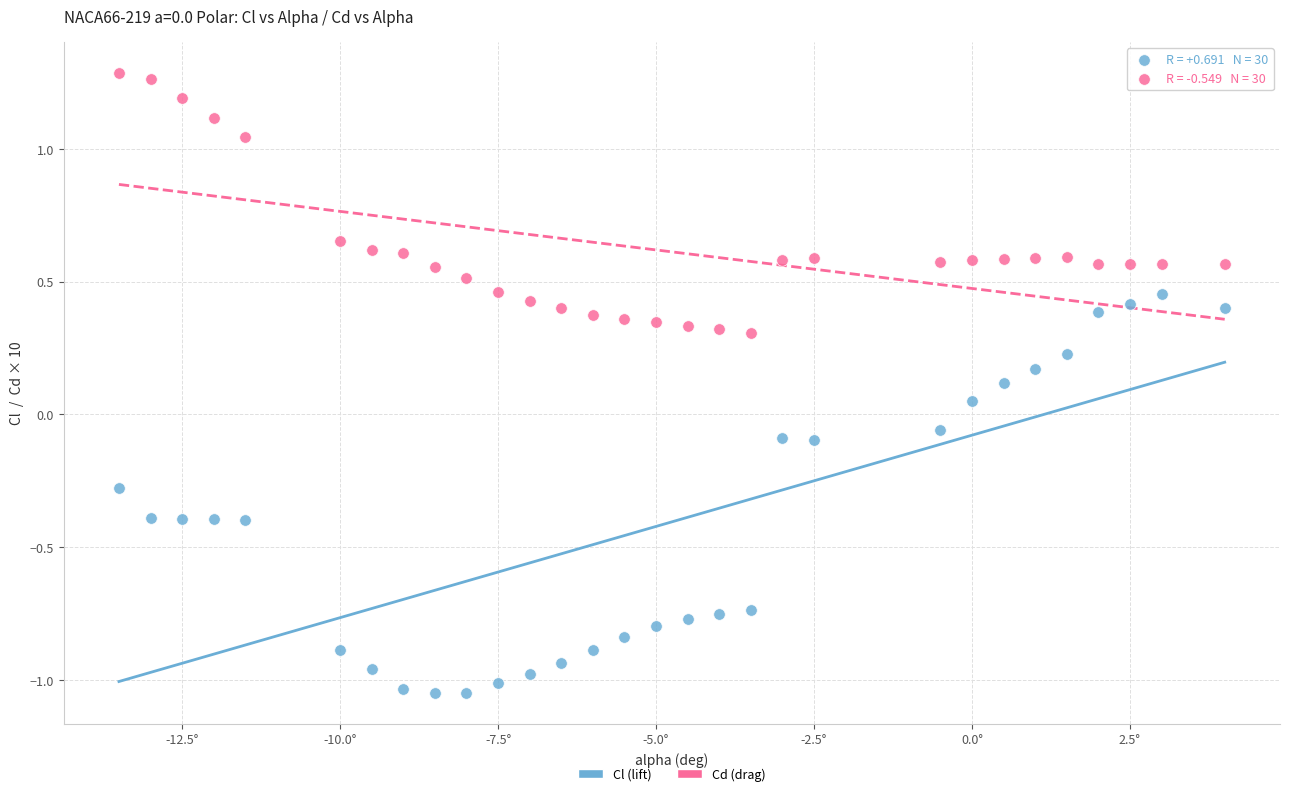

Across all data points, what is the range of X values (max minus min)?

17.5